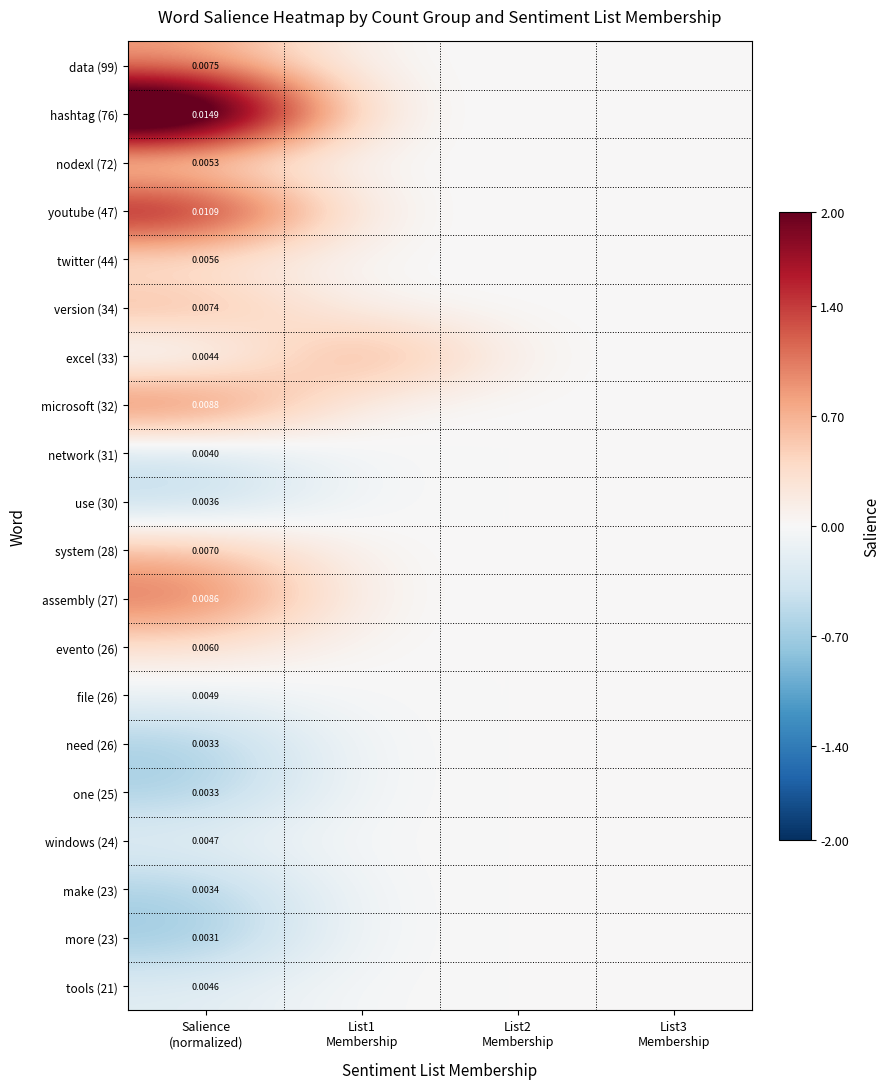

Between Salience
(normalized) and List1
Membership, which is larger?

Salience
(normalized)